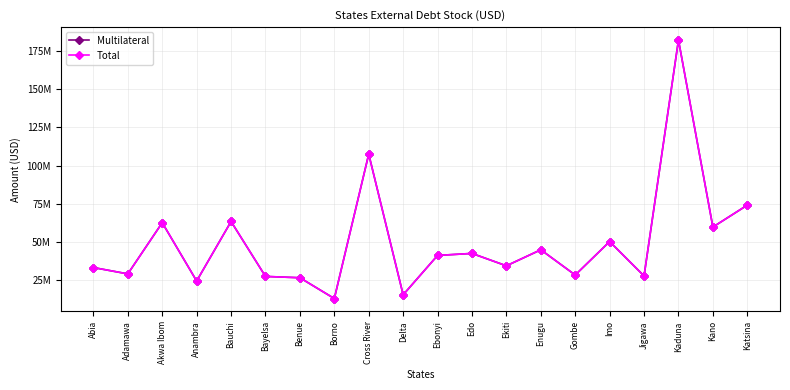

What is the difference between the second highest and second lowest values in the Multilateral series?

92127849.2